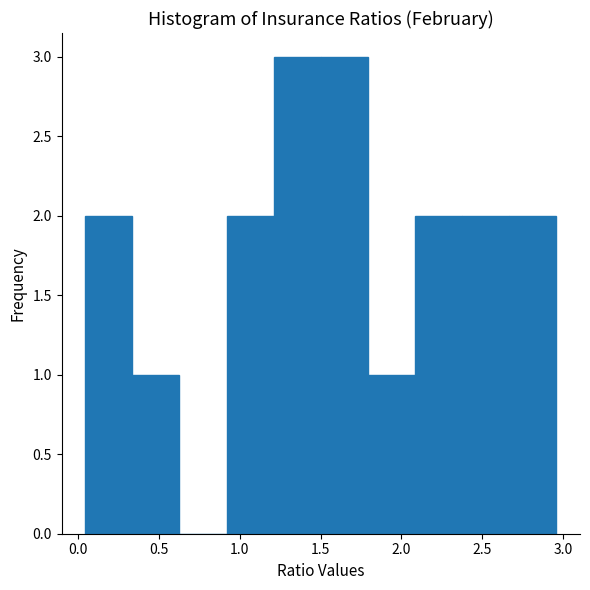

What is the height of the bar covering 1.50 to 1.80 on the x-axis? Neither the bar edges nor the heights are printed on the chart, so give them approximately, as read against the axes.

3